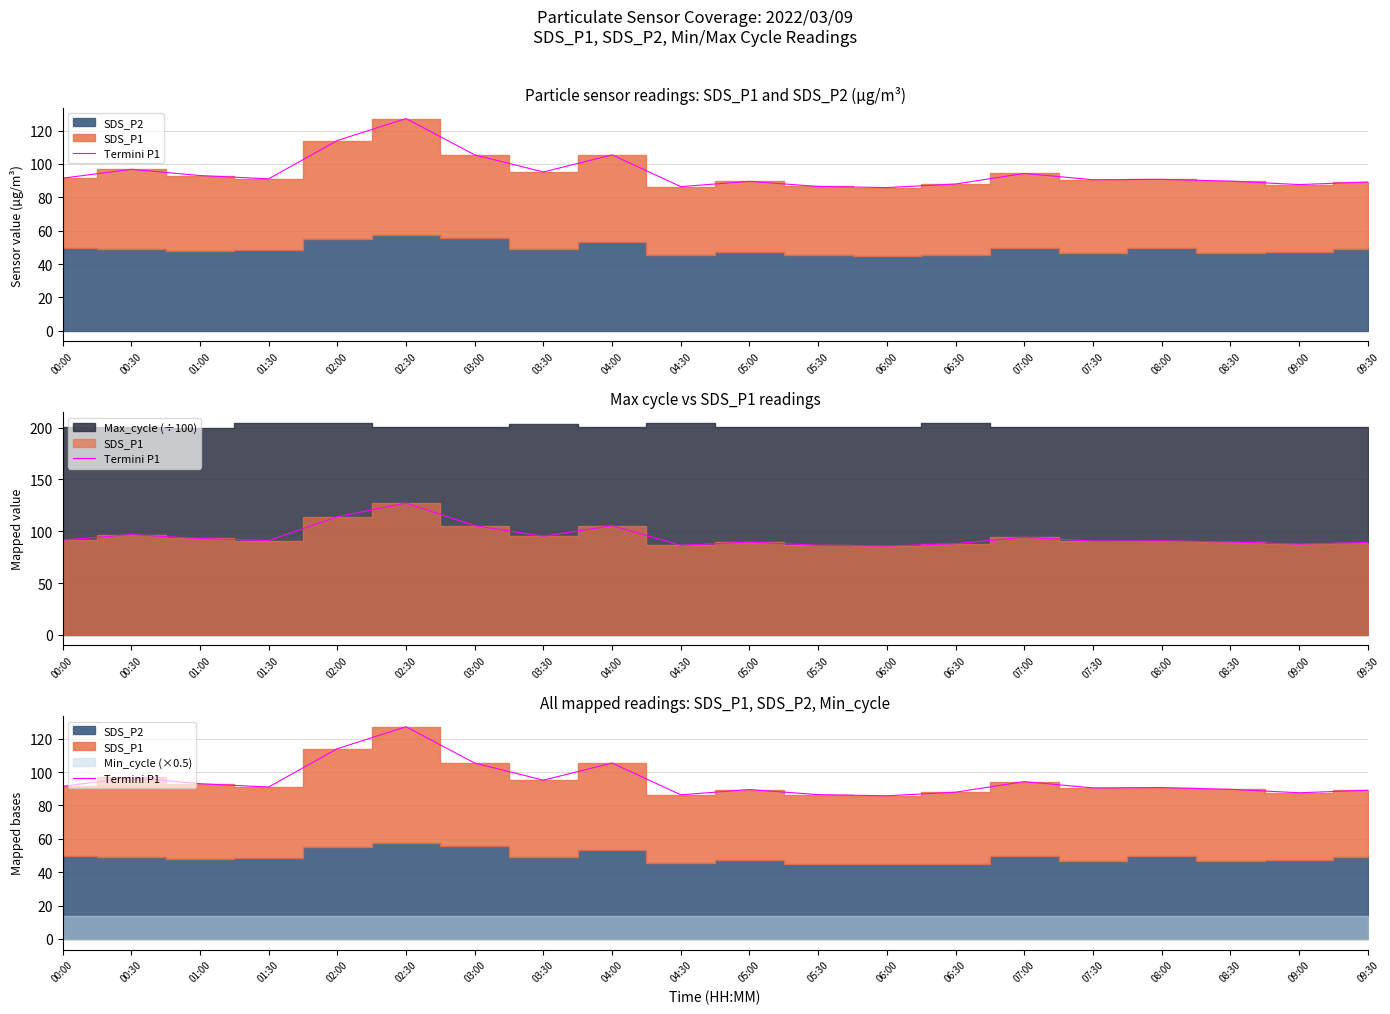

Reading left to right, transcribe all the data shown in this chart.

00:00=91.5	00:30=96.8	01:00=93.0	01:30=91.1	02:00=114.0	02:30=127.2	03:00=105.4	03:30=95.2	04:00=105.4	04:30=86.4	05:00=89.5	05:30=86.5	06:00=85.8	06:30=88.0	07:00=94.3	07:30=90.5	08:00=90.8	08:30=89.7	09:00=87.6	09:30=89.1